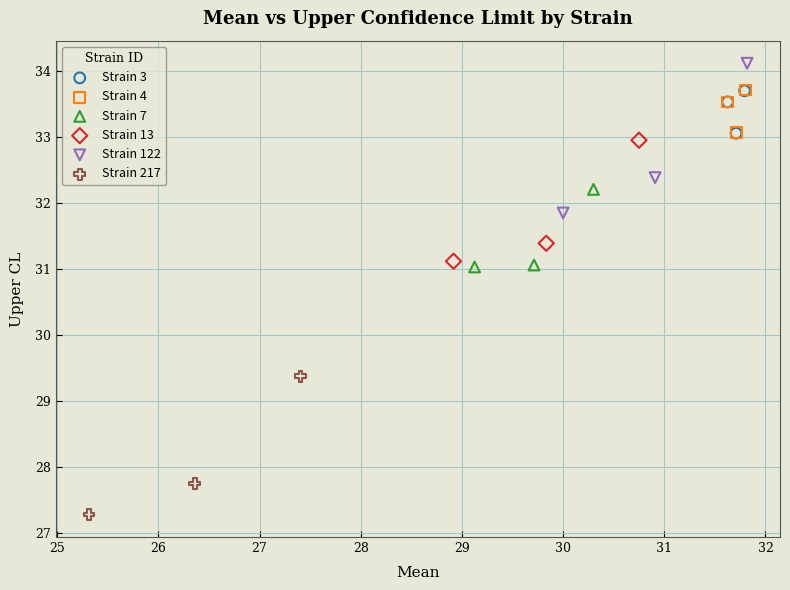

Which series reaches the maximum Y coordinate?

Strain 122